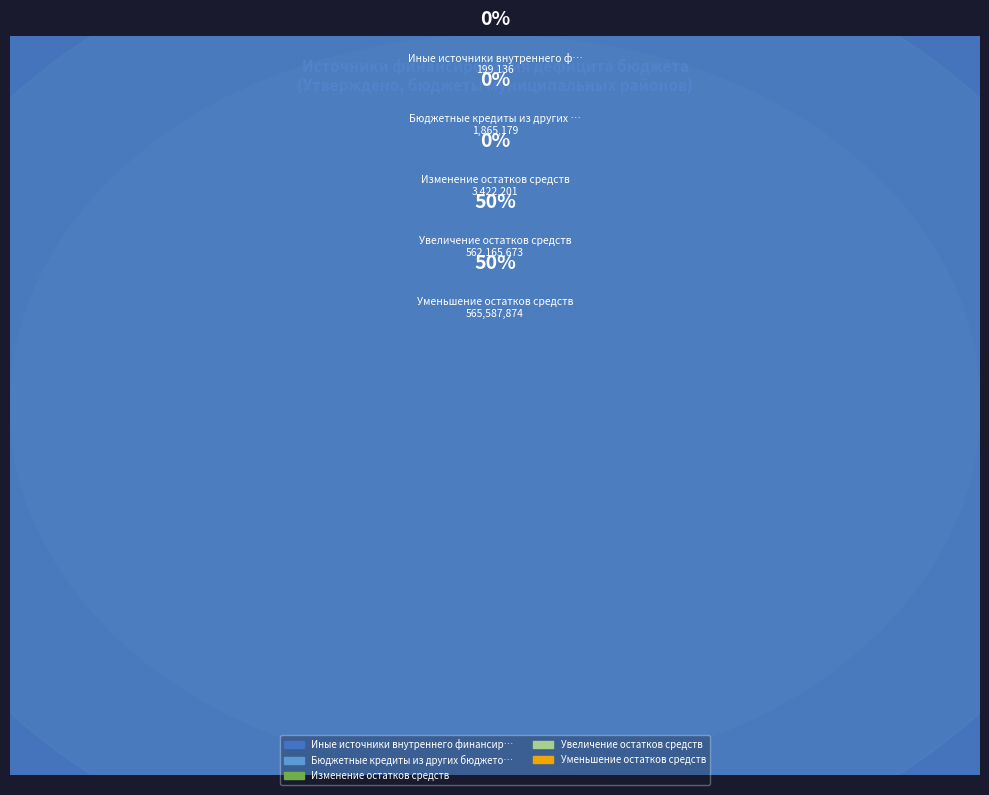

The Изменение остатков средств slice represents 0% of the pie. True or false?

True